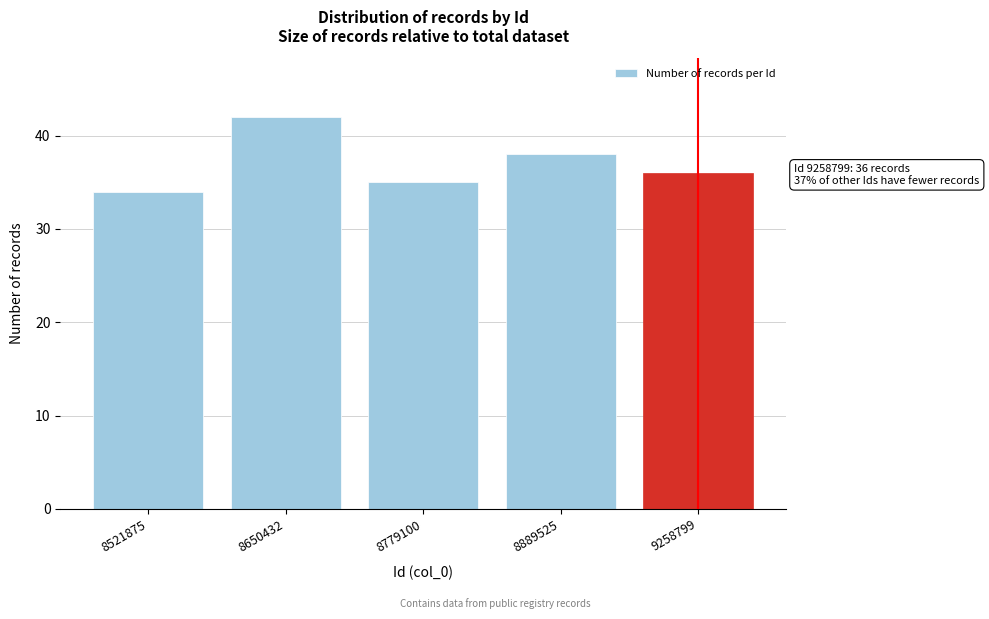

Reading left to right, transcribe all the data shown in this chart.

8521875=34	8650432=42	8779100=35	8889525=38	9258799=36